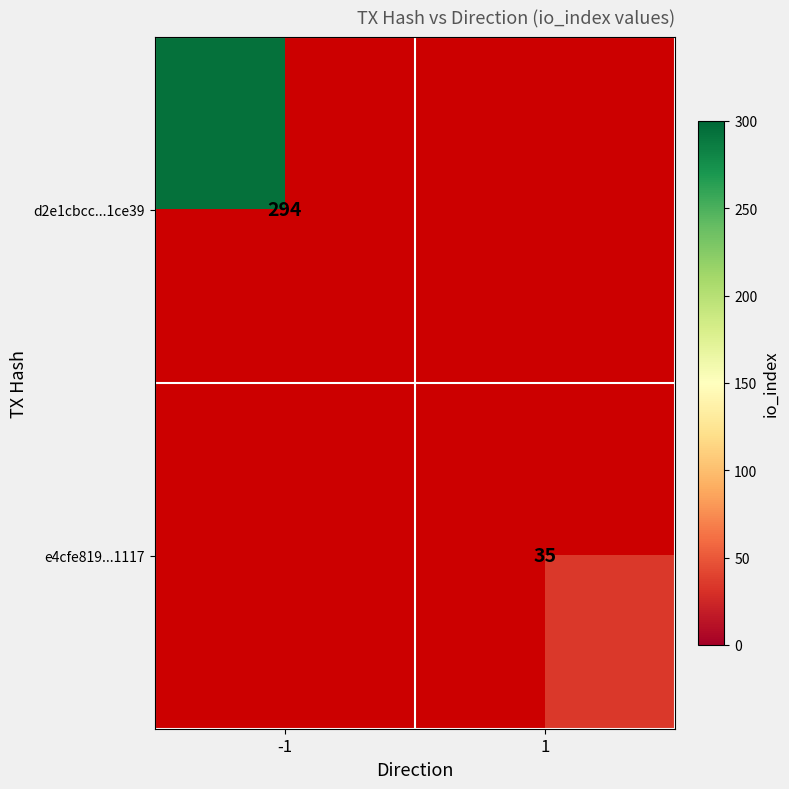

The value of e4cfe819...1117 at 1 is 22. True or false?

False